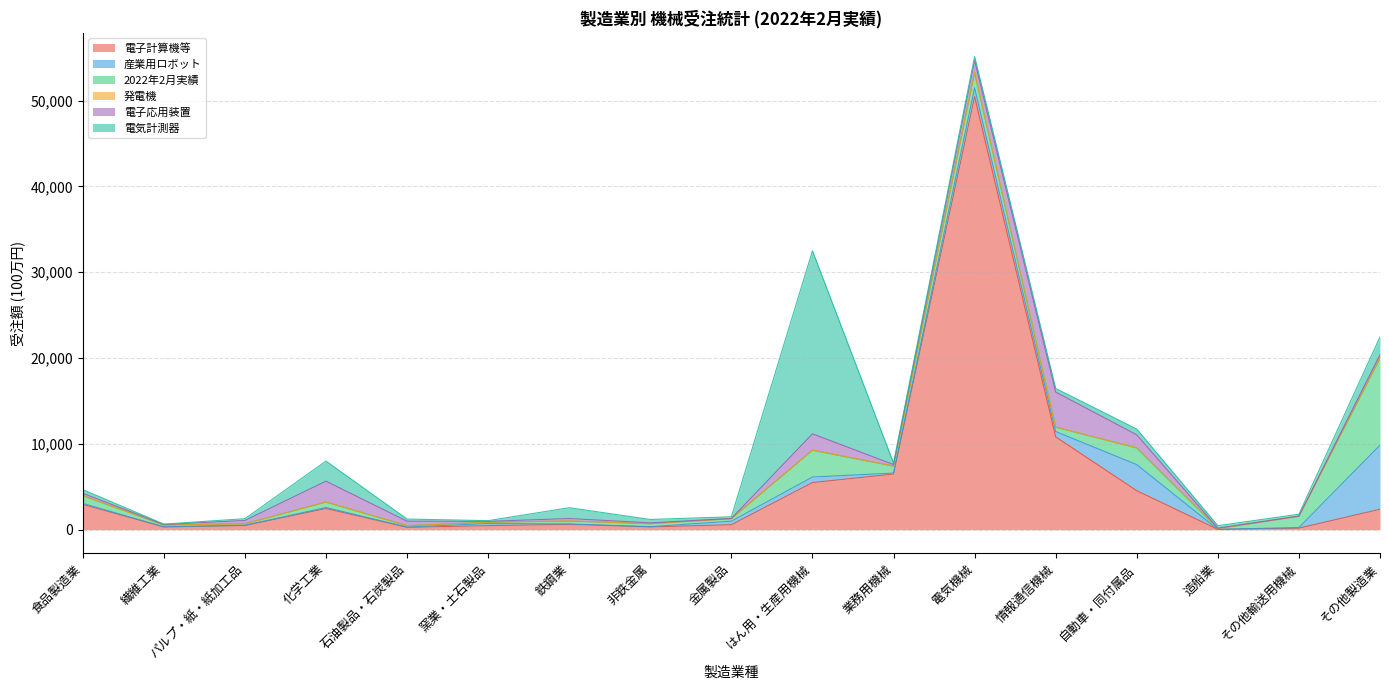

Rank the series at その他製造業 from lowest to highest value.

発電機, 電子応用装置, 電気計測器, 電子計算機等, 産業用ロボット, 2022年2月実績